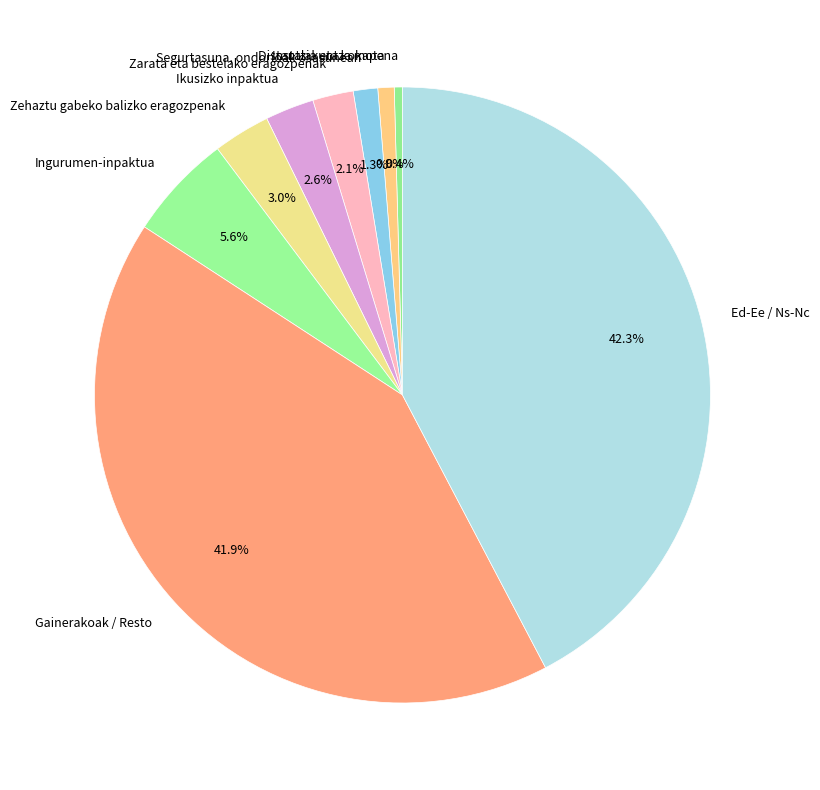

Is it true that Zarata eta bestelako eragozpenak is 14% of the pie?

False